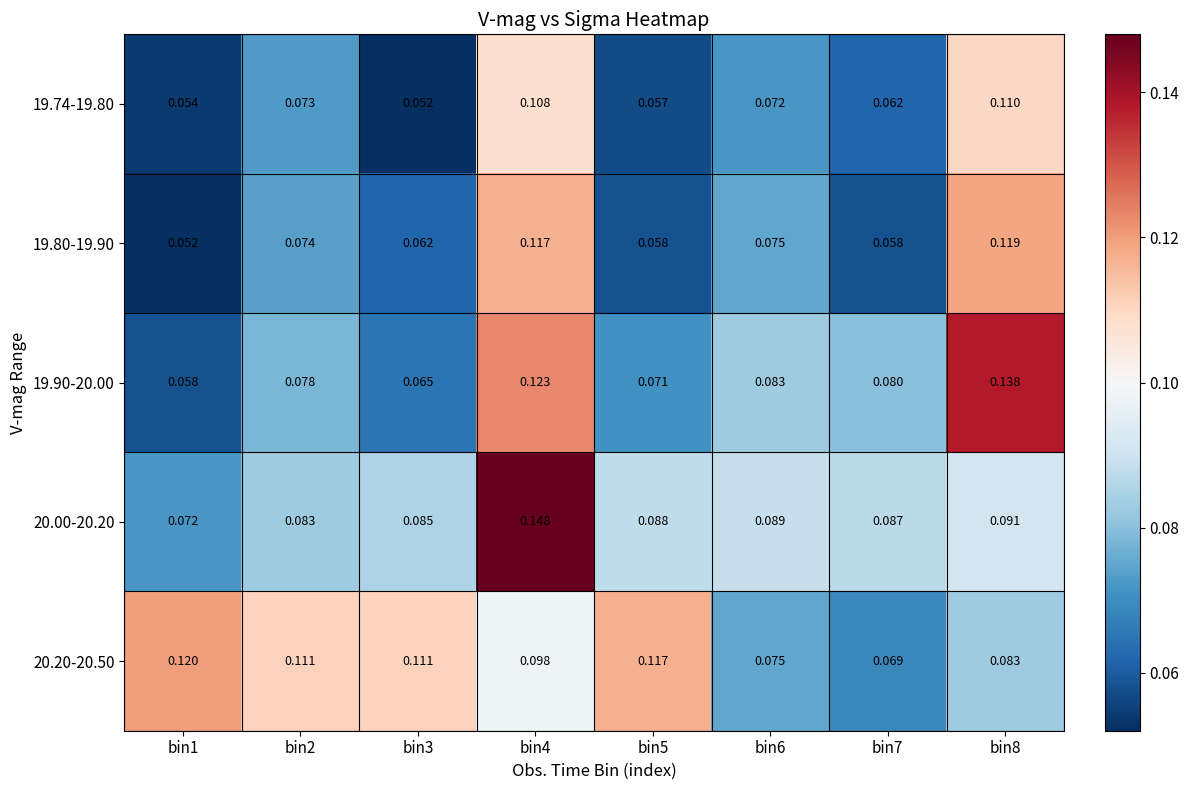

Is the value of 19.74-19.80 at bin4 greater than the value of 19.80-19.90 at bin5?

Yes